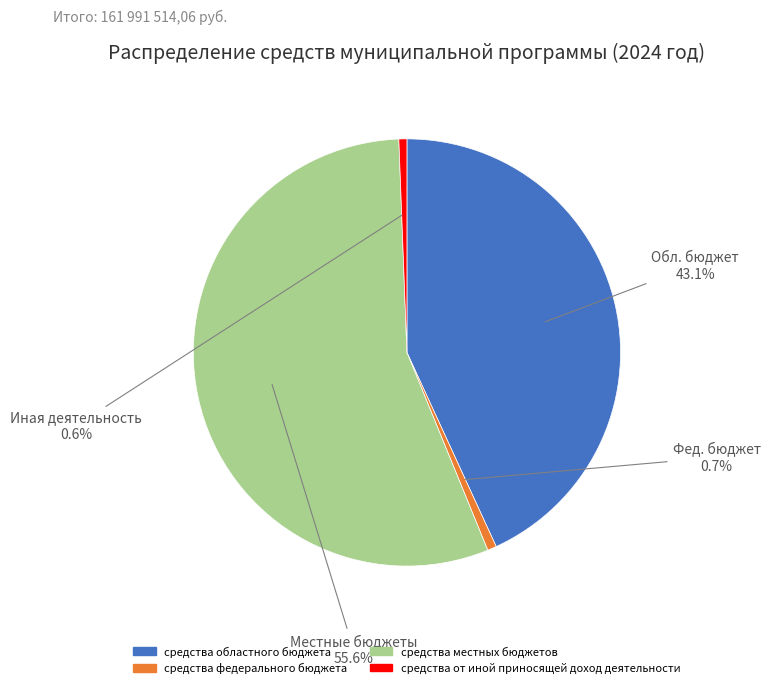

To the nearest percent, what portion does средства местных бюджетов represent?

56%